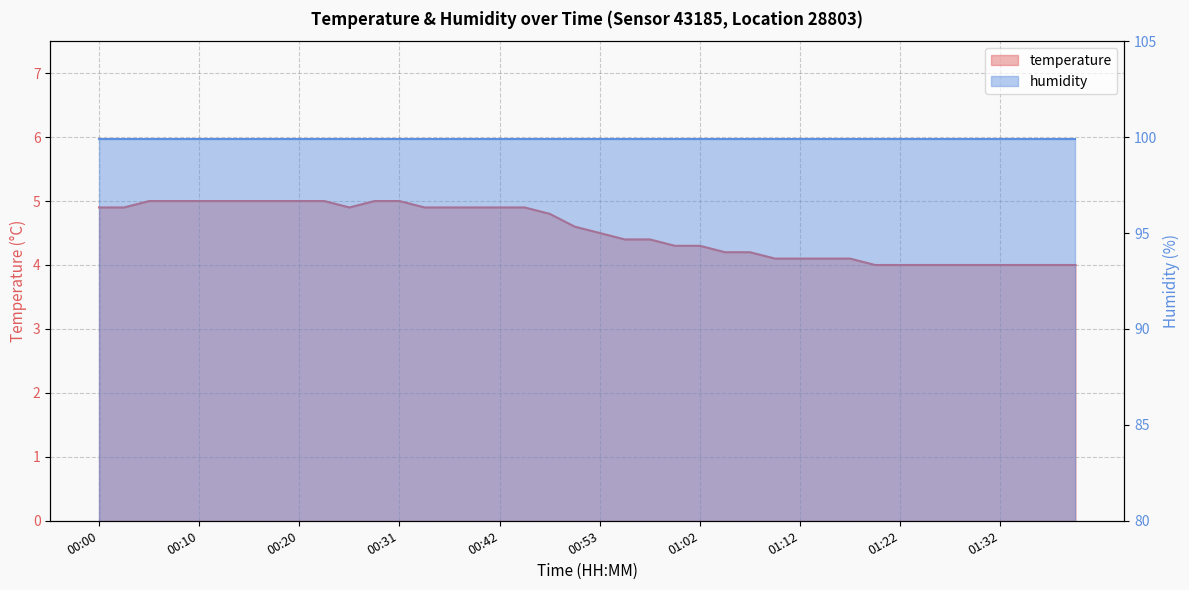

Does the chart have visible grid lines?

Yes